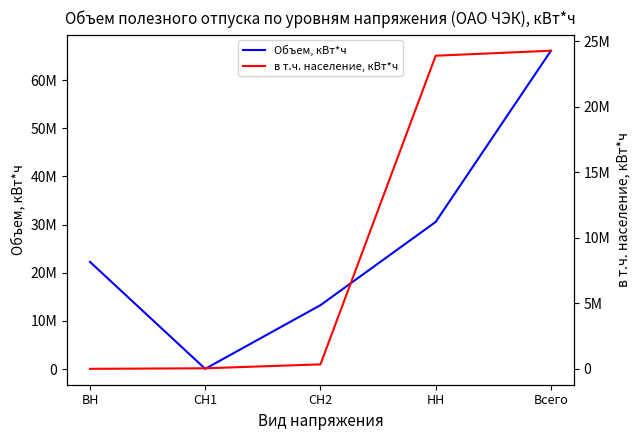

True or false: в т.ч. население, кВт*ч and Объем, кВт*ч cross at least once.

False